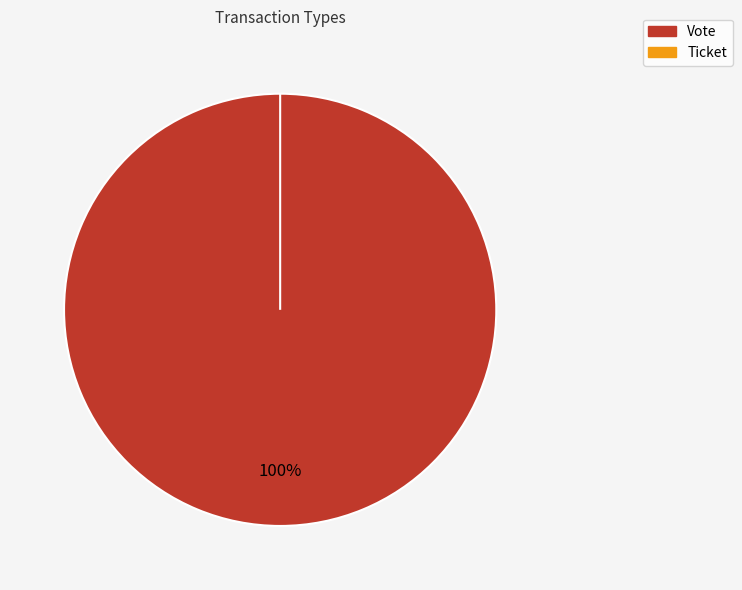

To the nearest percent, what is the difference between the Ticket and Vote slice percentages?

100%